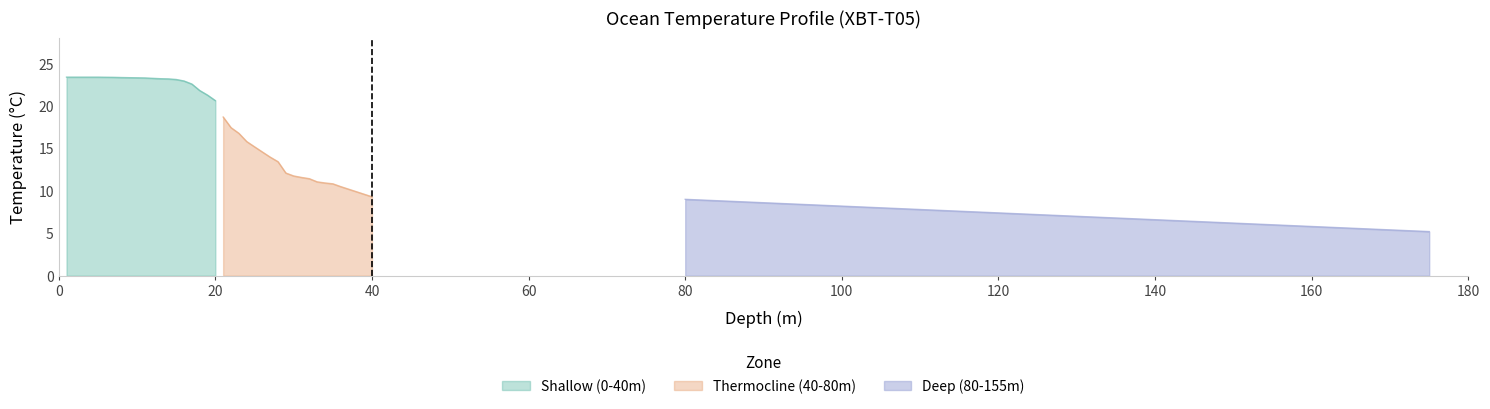

True or false: Deep (80-155m) and Thermocline (40-80m) cross at least once.

False